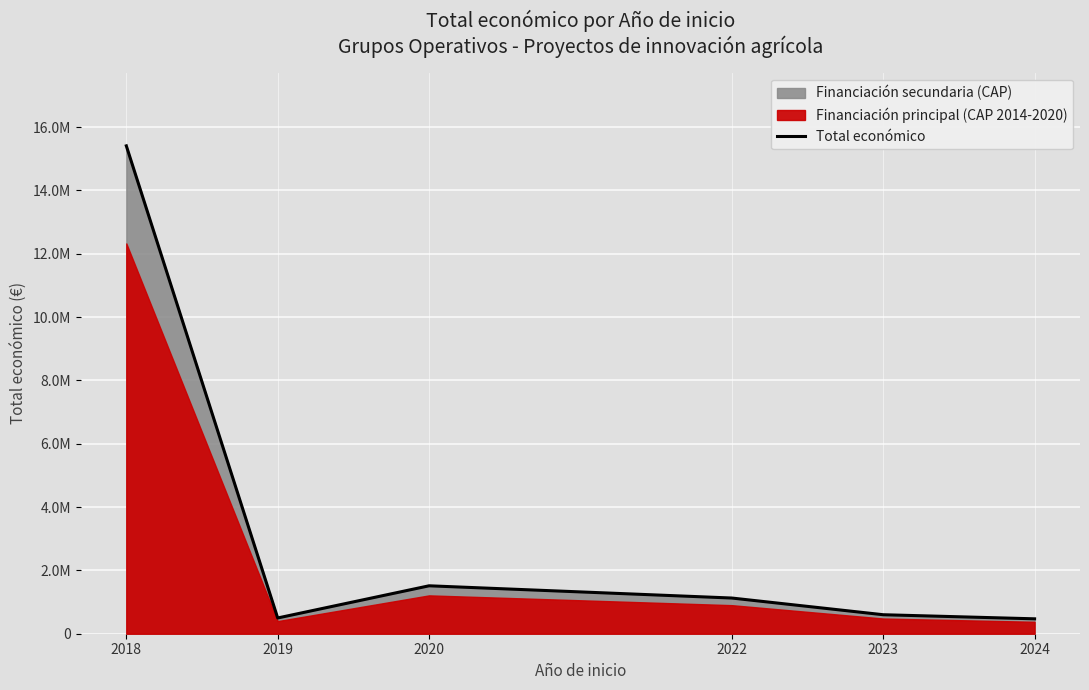

How many lines are shown in the chart?

1